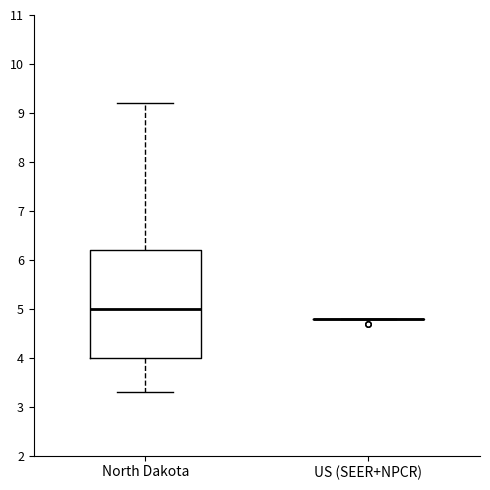

Reading left to right, transcribe this box plot: for each box, give where its median line is, the range the box spans, and where its two whiskers end, as read against the y-axis. The values are not printed on the chart, so give them approximately, as read against the axis.

North Dakota: median 5.0, box 4.0 to 6.2, whiskers 3.3 to 9.2
US (SEER+NPCR): box collapsed to a line at 4.8, whiskers 4.8 to 4.8